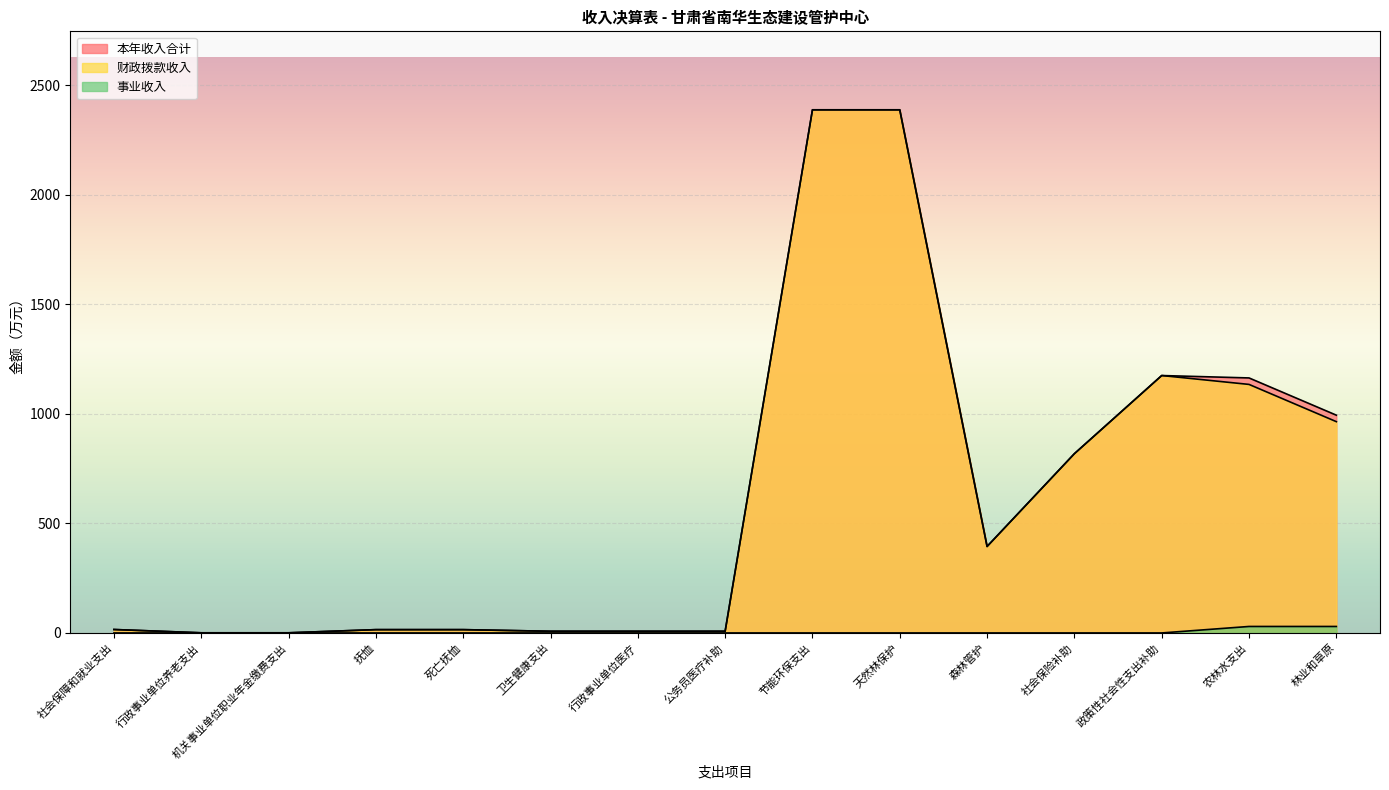

Which series has the largest total across all categories?

本年收入合计